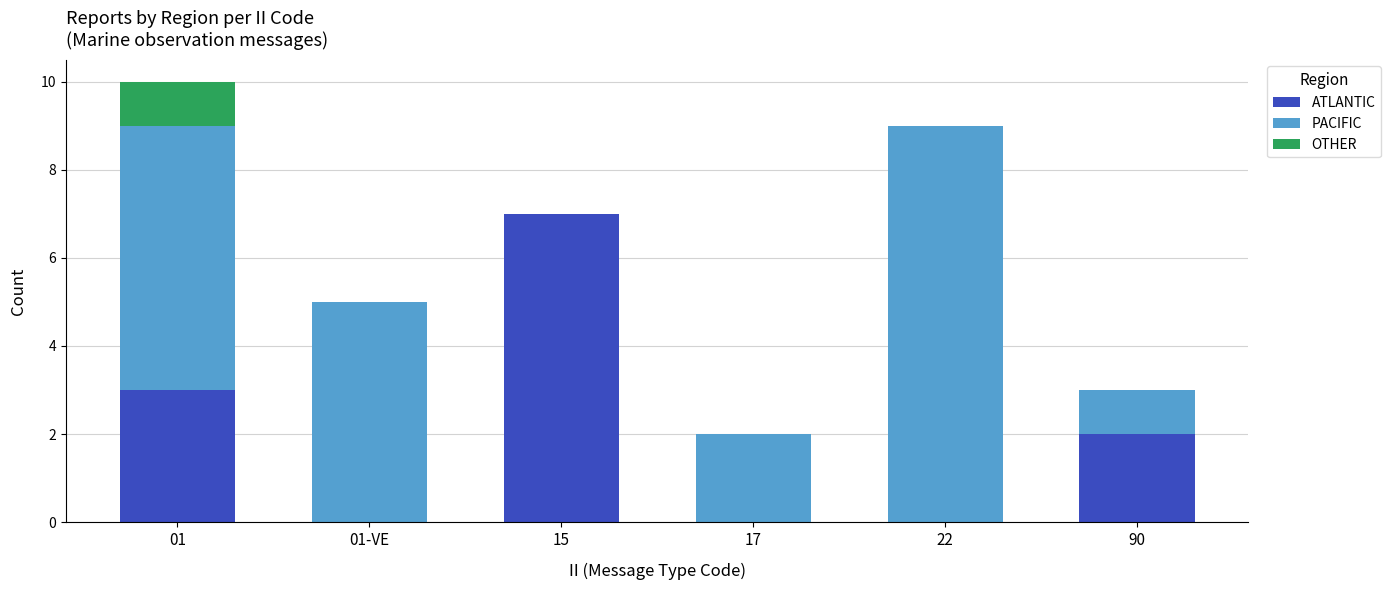

What is the maximum value for ATLANTIC?

7